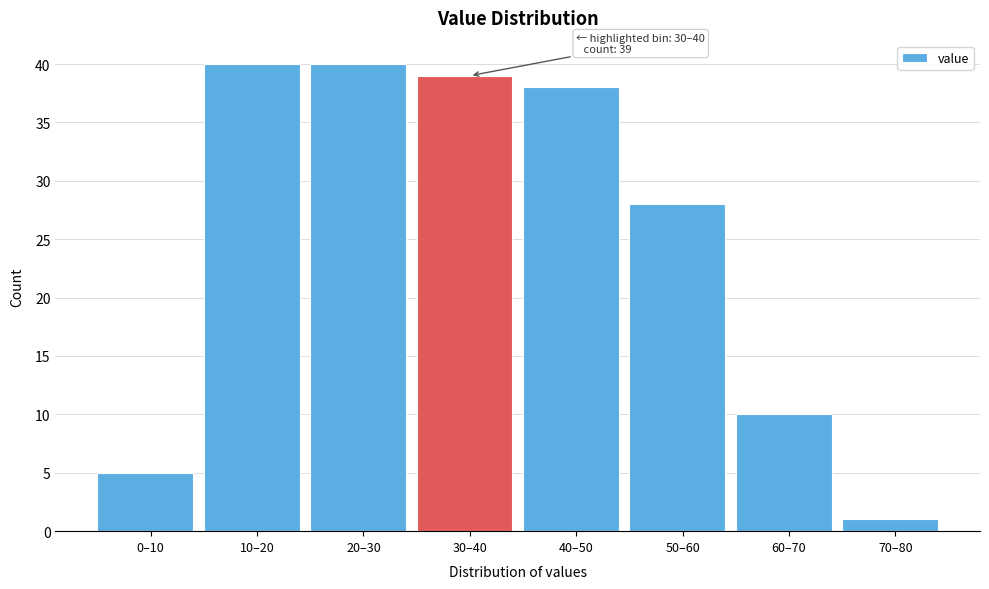

Reading left to right, list all the values displayed in this chart.

0–10=5	10–20=40	20–30=40	30–40=39	40–50=38	50–60=28	60–70=10	70–80=1